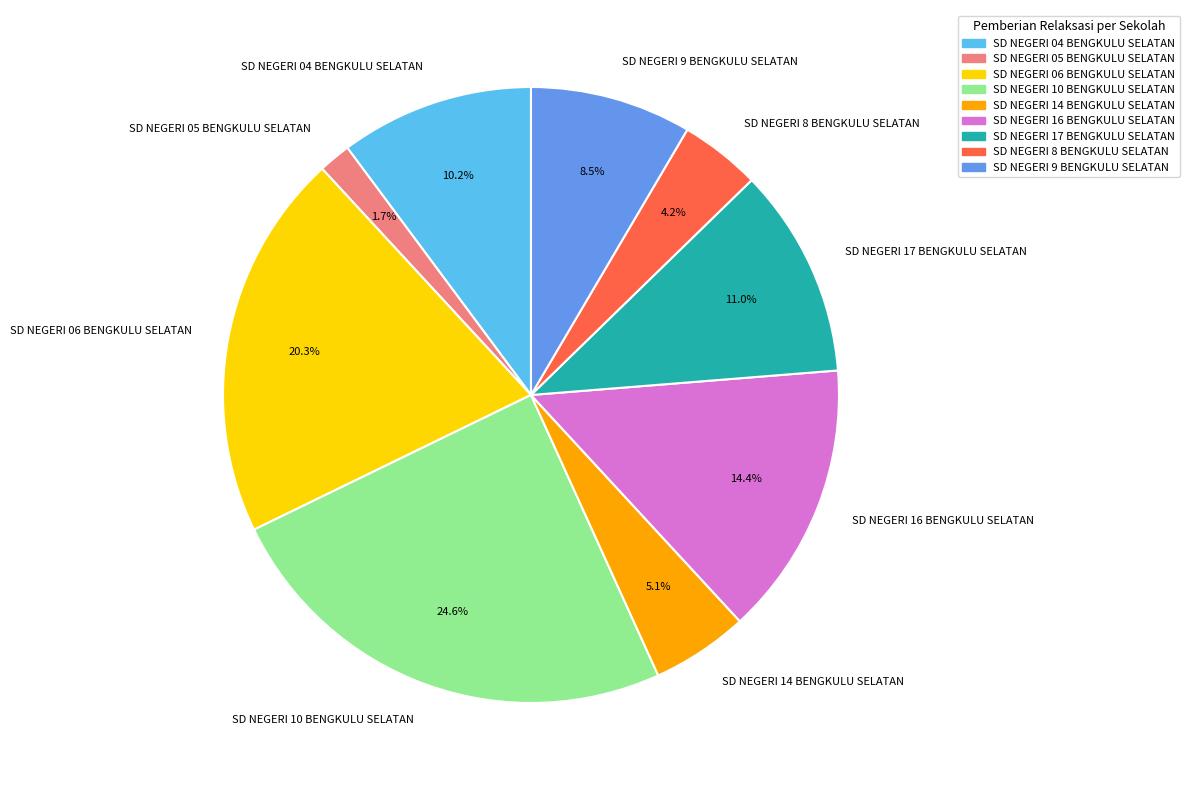

To the nearest percent, what portion does SD NEGERI 16 BENGKULU SELATAN represent?

14%